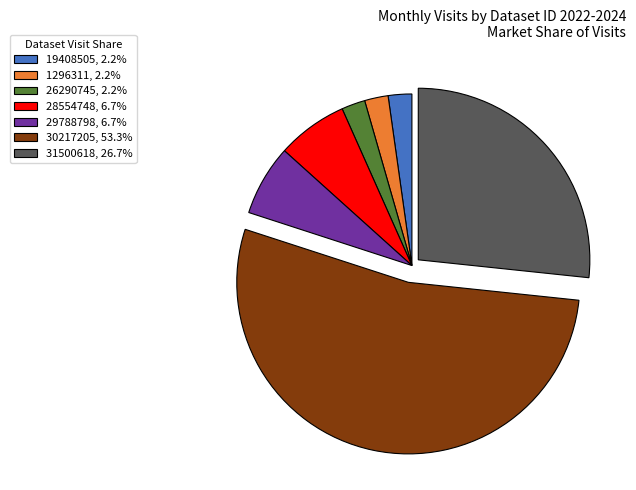

True or false: 28554748 accounts for 14% of the total.

False